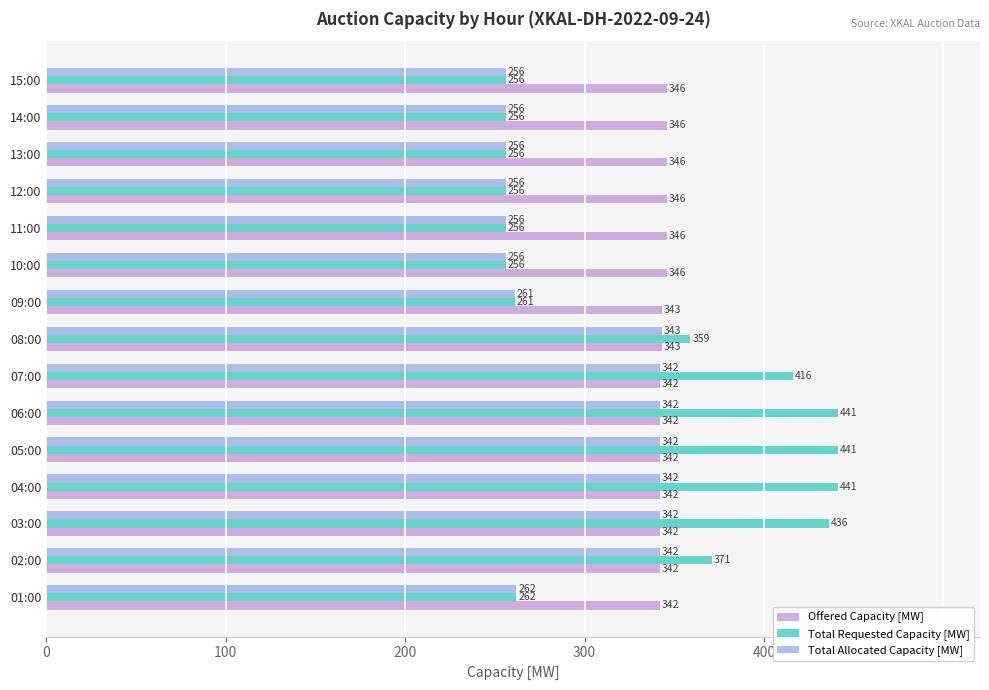

Which series has the largest range (max minus min)?

Total Requested Capacity [MW]